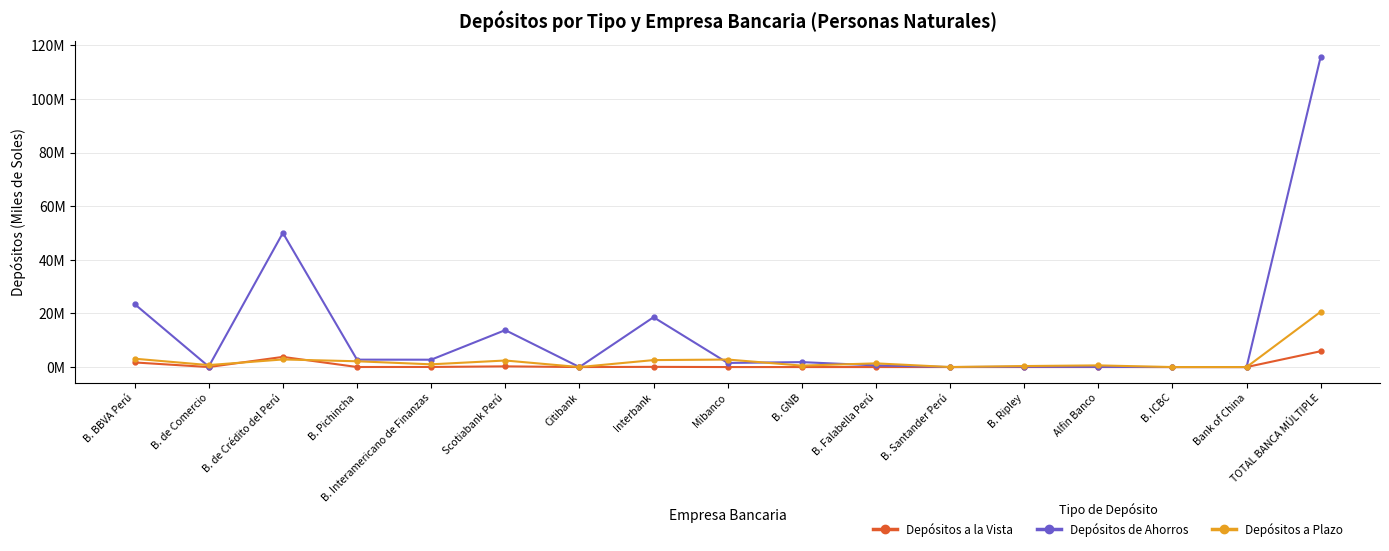

What is the sum of all Depósitos a la Vista values?

11811118.8